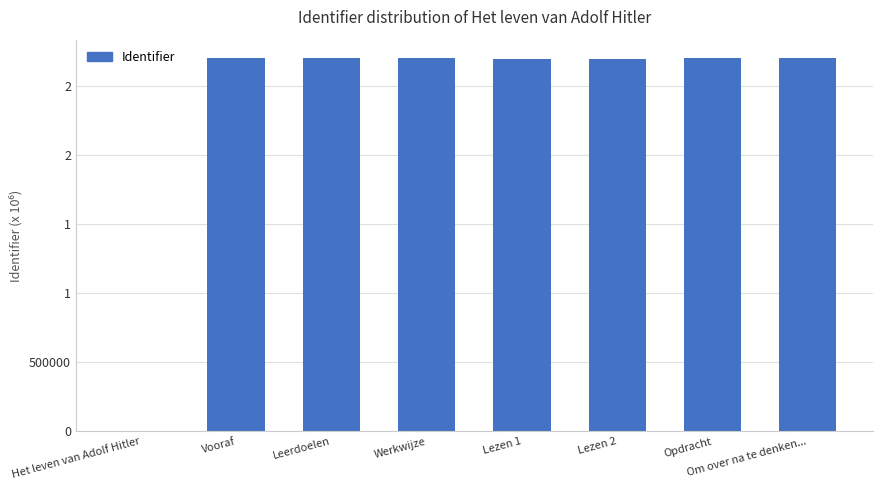

Which label corresponds to the largest value in the chart?

Om over na te denken...